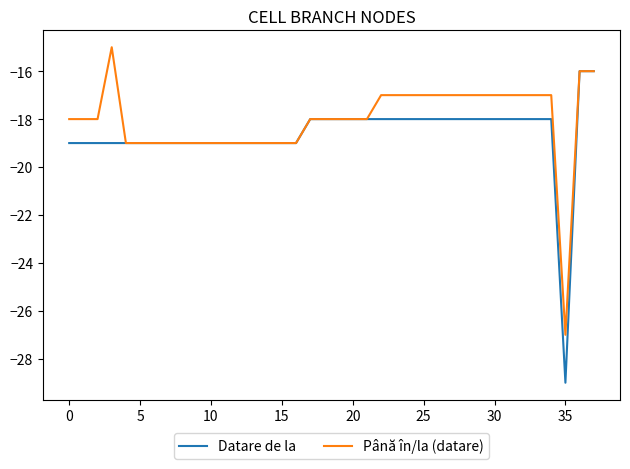

What is the minimum value shown in the chart?

-29